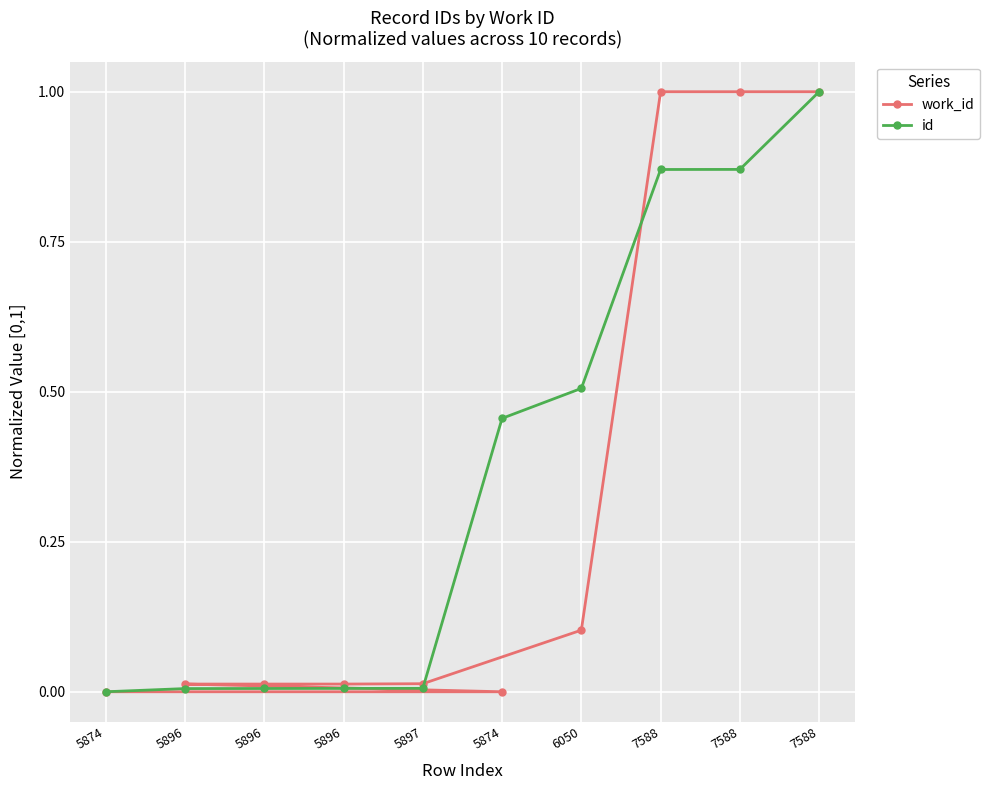

Which series changed the most between 5897 and 7588?

work_id